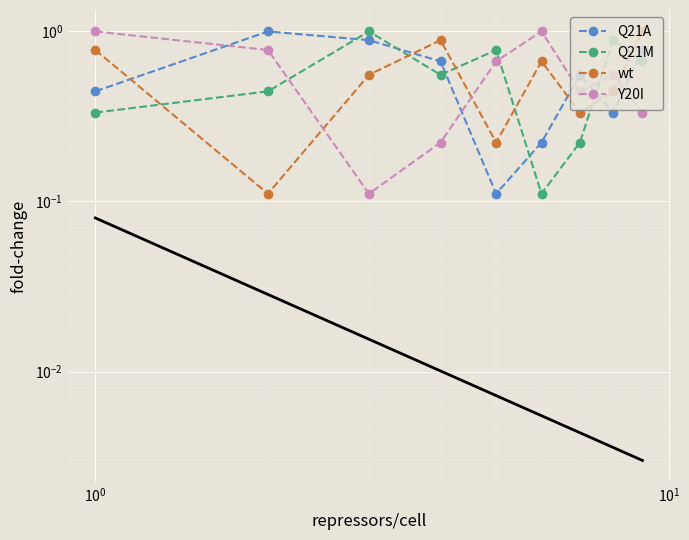

True or false: Q21A and wt cross at least once.

True